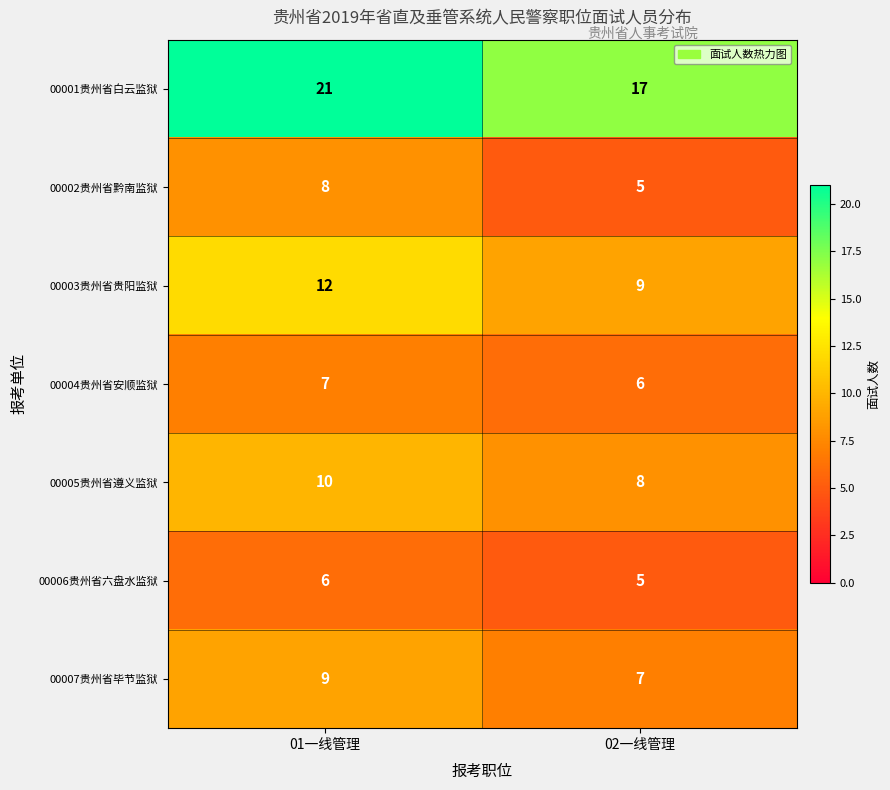

What is the maximum value shown in the chart?

21